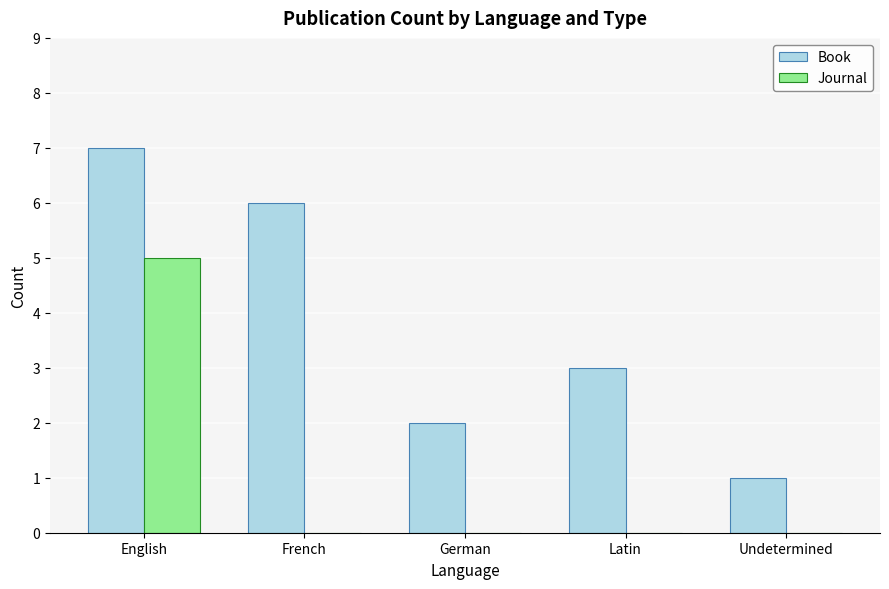

Does the chart contain stacked bars?

No